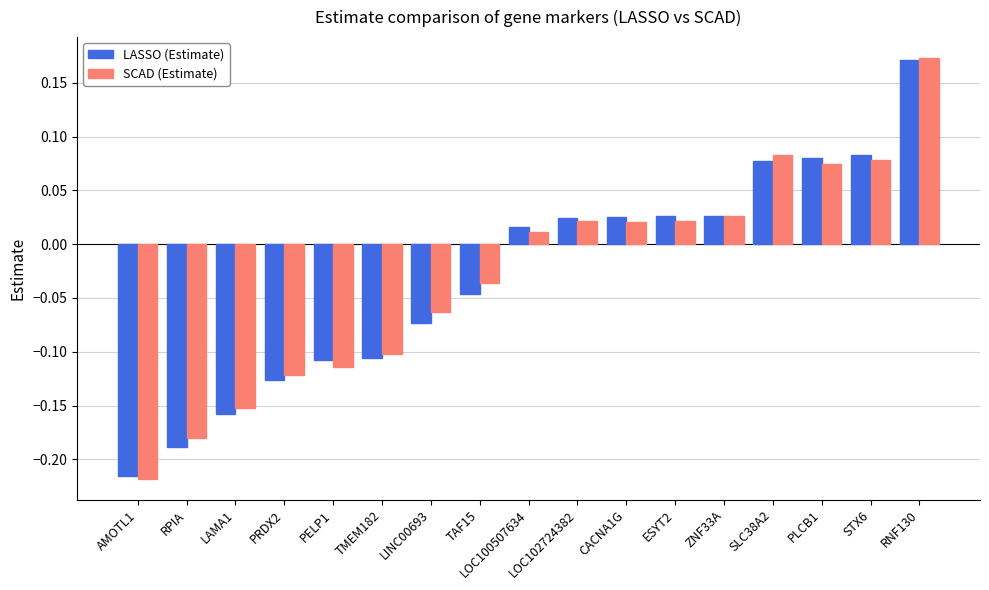

Is it true that SCAD (Estimate) equals 0.1 at RNF130?

False